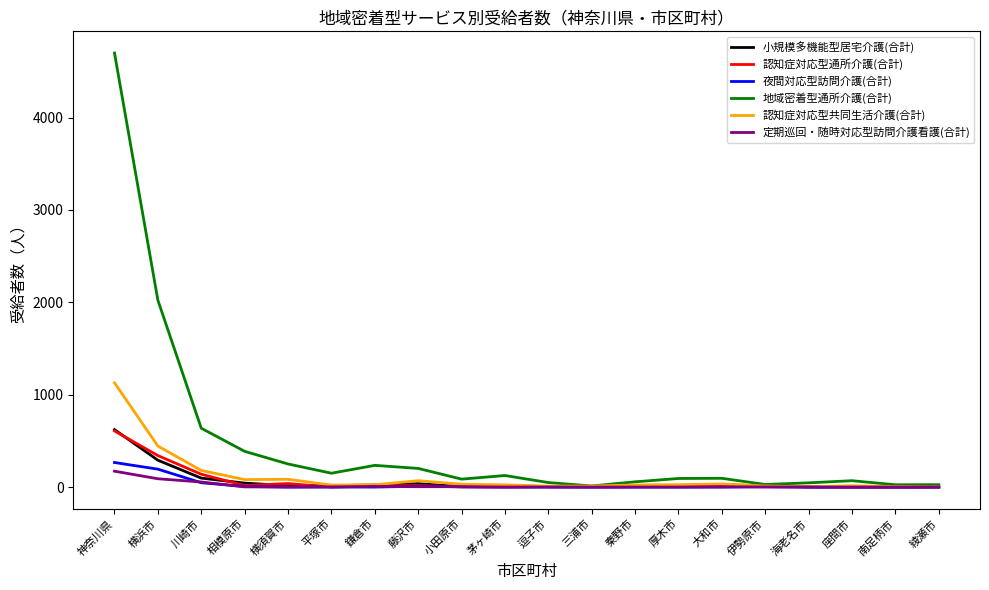

Which category has the highest value in the 小規模多機能型居宅介護(合計) series?

神奈川県